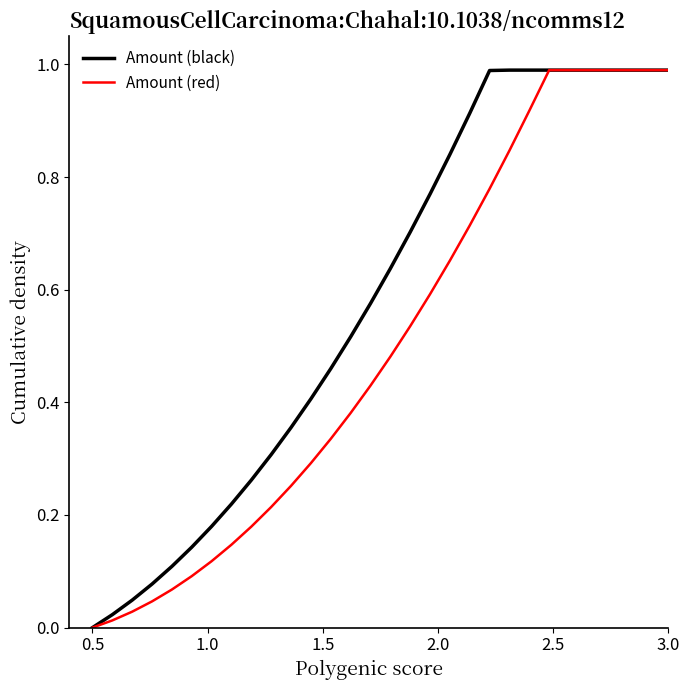

Does the chart have visible grid lines?

No